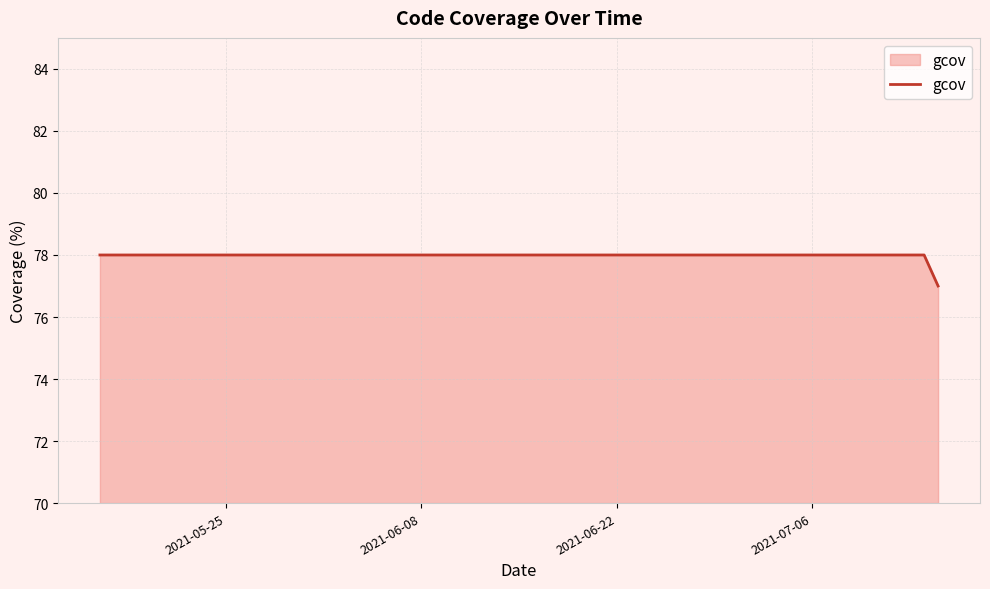

What is the greatest value displayed?

78